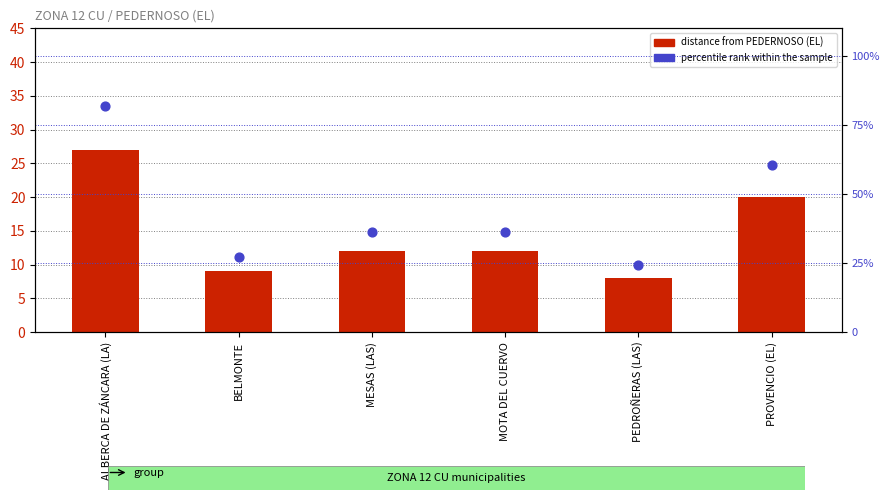

What are all the series names shown in the legend?

distance from PEDERNOSO (EL), percentile rank within the sample